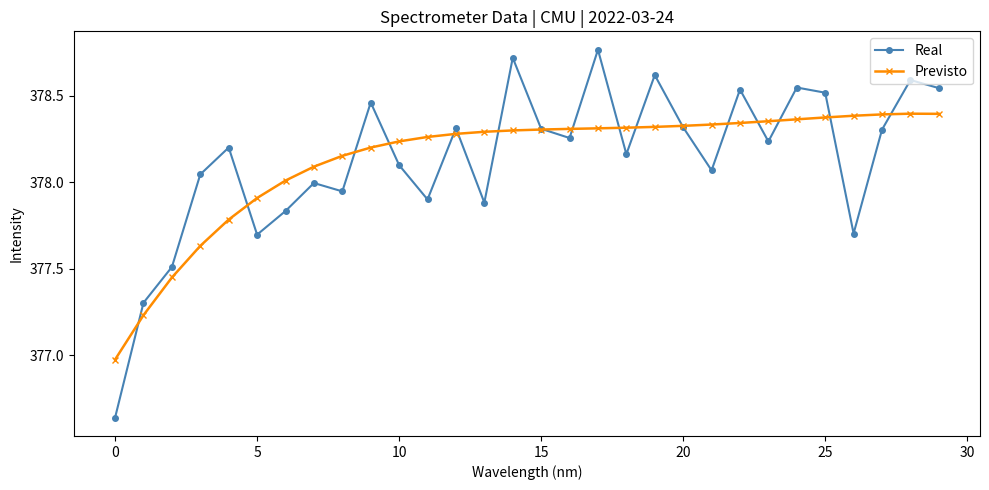

Is this an area chart (filled region under the line)?

No